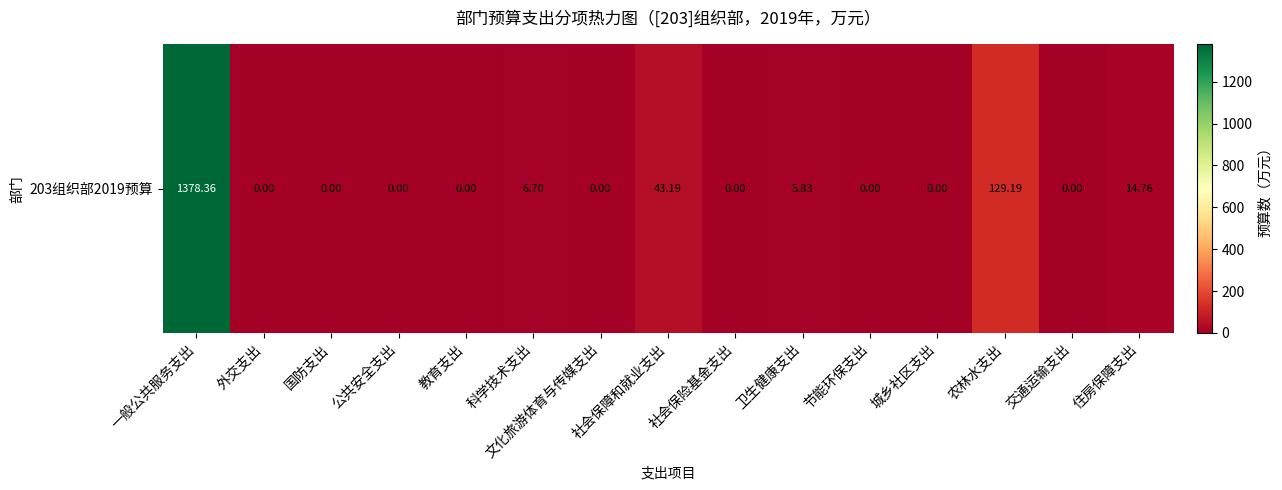

Reading right to left, transcribe all the data shown in this chart.

住房保障支出=14.8	交通运输支出=0.0	农林水支出=129.2	城乡社区支出=0.0	节能环保支出=0.0	卫生健康支出=5.8	社会保险基金支出=0.0	社会保障和就业支出=43.2	文化旅游体育与传媒支出=0.0	科学技术支出=6.7	教育支出=0.0	公共安全支出=0.0	国防支出=0.0	外交支出=0.0	一般公共服务支出=1378.4